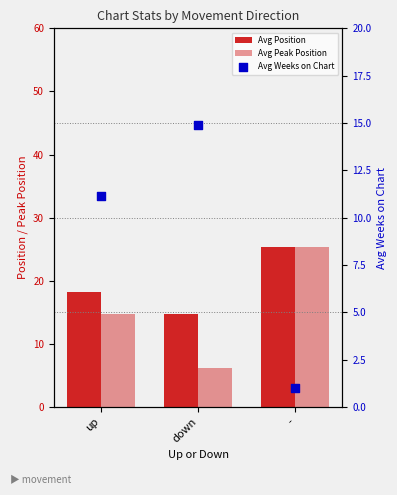

What are all the series names shown in the legend?

Avg Position, Avg Peak Position, Avg Weeks on Chart